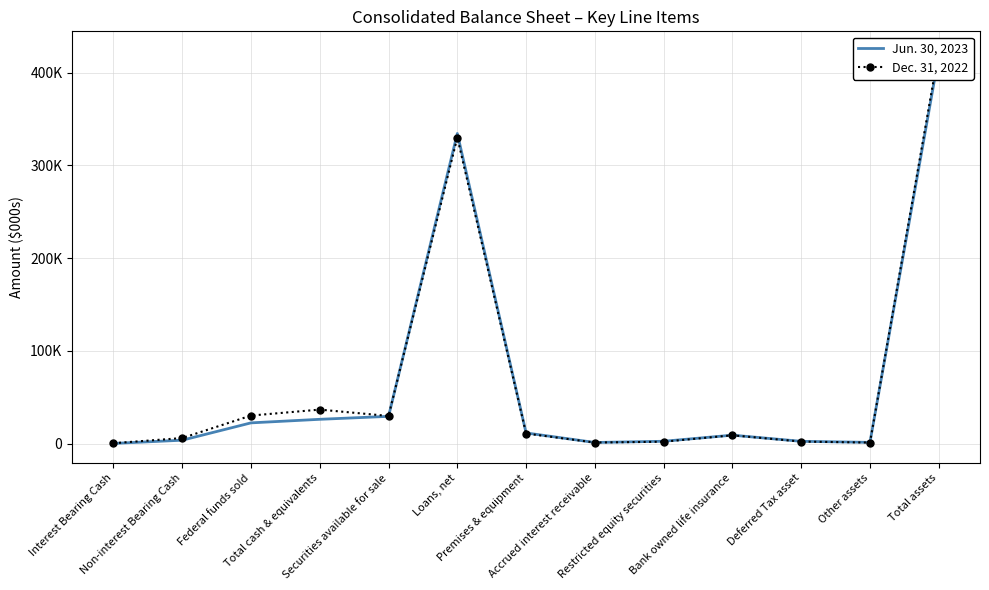

Rank the categories by Jun. 30, 2023 value from highest to lowest.

Total assets, Loans, net, Securities available for sale, Total cash & equivalents, Federal funds sold, Premises & equipment, Bank owned life insurance, Non-interest Bearing Cash, Restricted equity securities, Deferred Tax asset, Other assets, Accrued interest receivable, Interest Bearing Cash